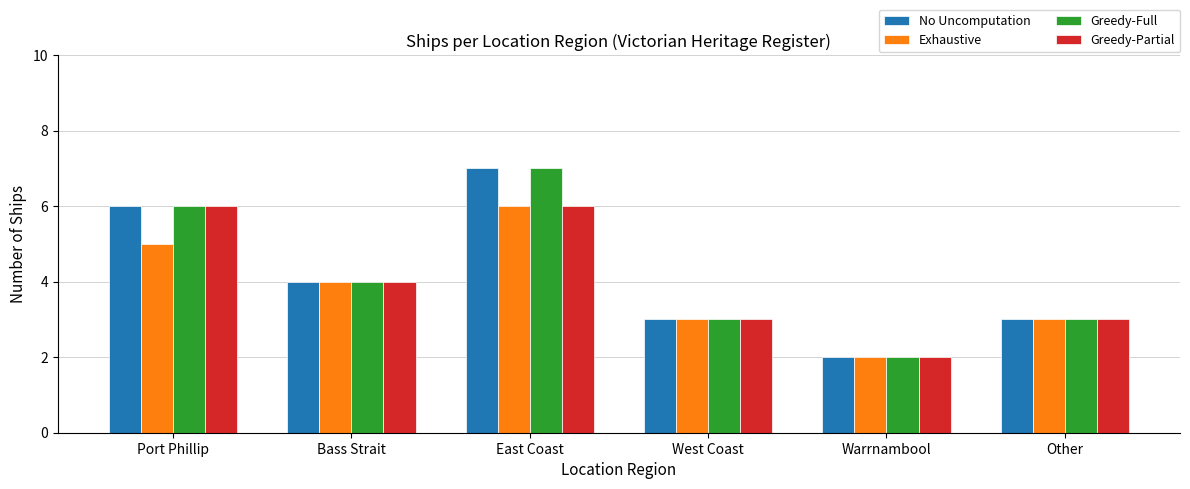

Reading left to right, transcribe all the data shown in this chart.

No Uncomputation: 6	4	7	3	2	3
Exhaustive: 5	4	6	3	2	3
Greedy-Full: 6	4	7	3	2	3
Greedy-Partial: 6	4	6	3	2	3